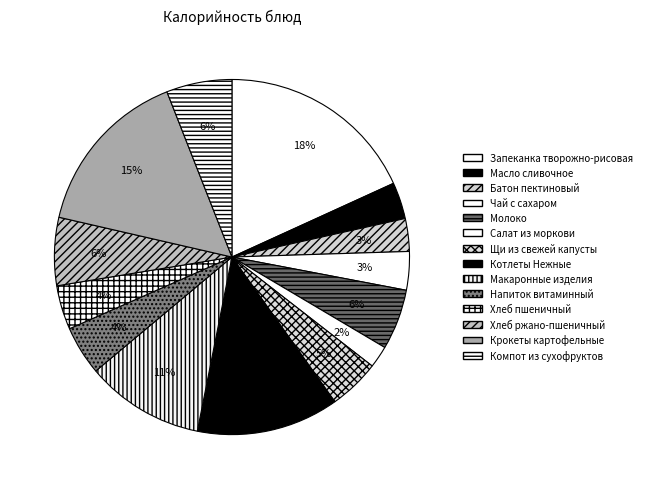

Do Молоко and Щи из свежей капусты together represent more than half of the pie?

No